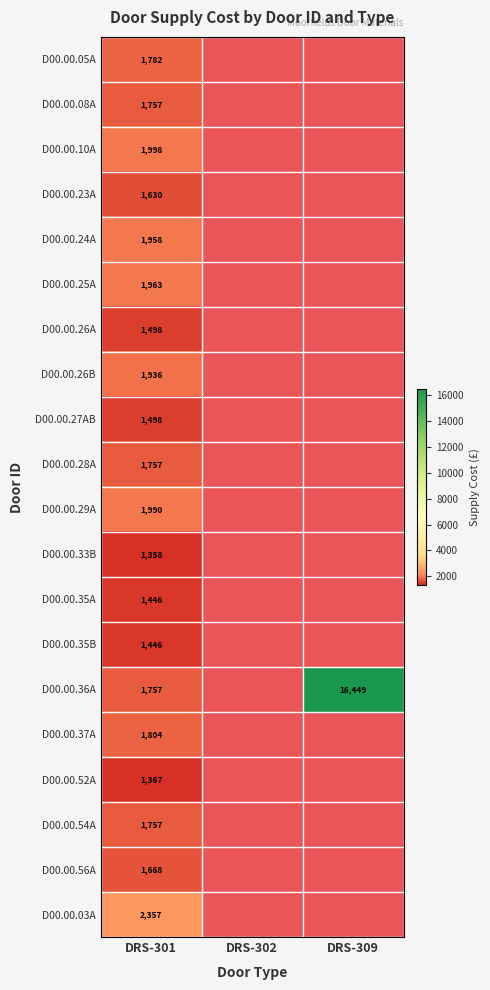

At how many categories does at least one series exceed 14554?

1